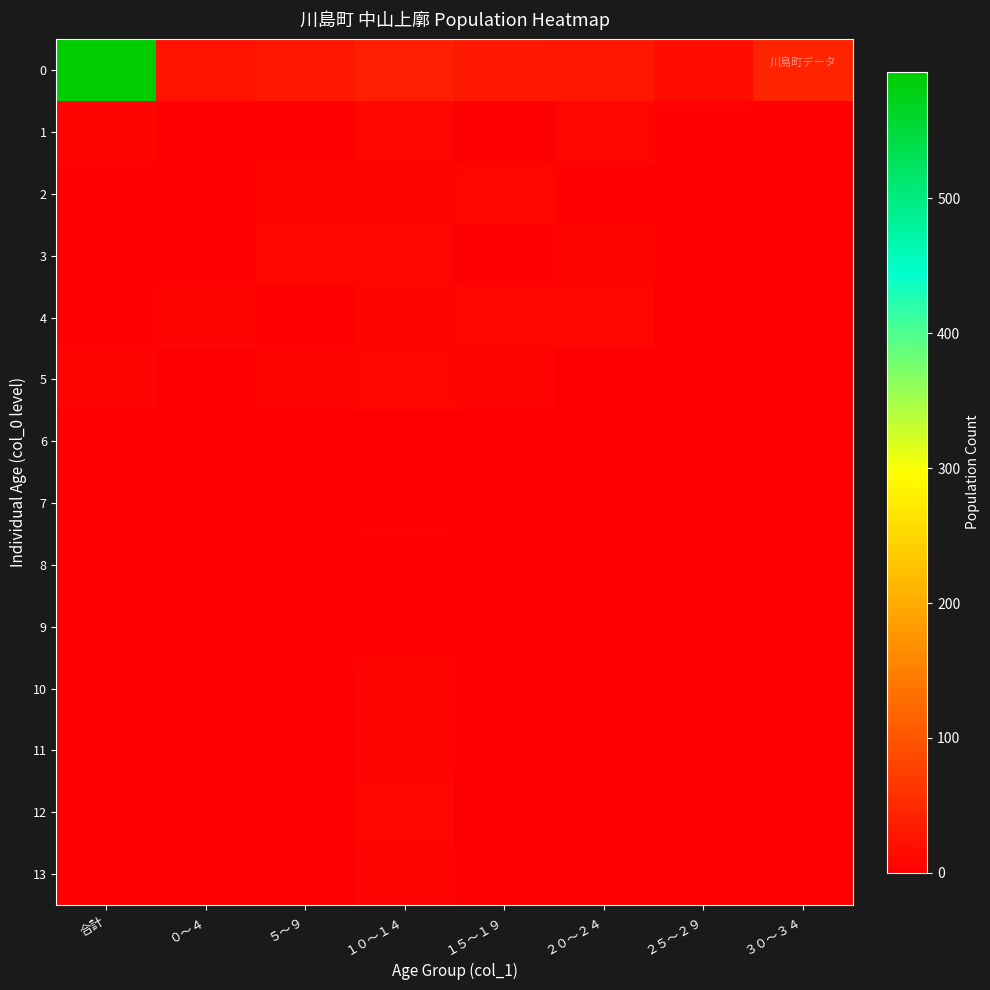

Reading right to left, what are all the values shown in this chart?

0: ３０～３４=43	２５～２９=17	２０～２４=27	１５～１９=30	１０～１４=35	５～９=26	０～４=22	合計=594
1: ３０～３４=0	２５～２９=4	２０～２４=9	１５～１９=4	１０～１４=7	５～９=3	０～４=3	合計=5
2: ３０～３４=0	２５～２９=4	２０～２４=3	１５～１９=9	１０～１４=5	５～９=6	０～４=3	合計=3
3: ３０～３４=0	２５～２９=3	２０～２４=5	１５～１９=4	１０～１４=8	５～９=9	０～４=4	合計=4
4: ３０～３４=0	２５～２９=2	２０～２４=8	１５～１９=7	１０～１４=6	５～９=3	０～４=6	合計=4
5: ３０～３４=0	２５～２９=4	２０～２４=2	１５～１９=6	１０～１４=9	５～９=5	０～４=0	合計=6
6: ３０～３４=0	２５～２９=0	２０～２４=0	１５～１９=0	１０～１４=2	５～９=0	０～４=0	合計=0
7: ３０～３４=0	２５～２９=0	２０～２４=0	１５～１９=0	１０～１４=3	５～９=0	０～４=0	合計=0
8: ３０～３４=0	２５～２９=0	２０～２４=0	１５～１９=0	１０～１４=2	５～９=0	０～４=0	合計=0
9: ３０～３４=0	２５～２９=0	２０～２４=0	１５～１９=0	１０～１４=3	５～９=0	０～４=0	合計=0
10: ３０～３４=0	２５～２９=0	２０～２４=0	１５～１９=0	１０～１４=6	５～９=0	０～４=0	合計=0
11: ３０～３４=0	２５～２９=0	２０～２４=0	１５～１９=0	１０～１４=5	５～９=0	０～４=0	合計=0
12: ３０～３４=0	２５～２９=0	２０～２４=0	１５～１９=0	１０～１４=8	５～９=0	０～４=0	合計=0
13: ３０～３４=0	２５～２９=0	２０～２４=0	１５～１９=0	１０～１４=6	５～９=0	０～４=0	合計=0